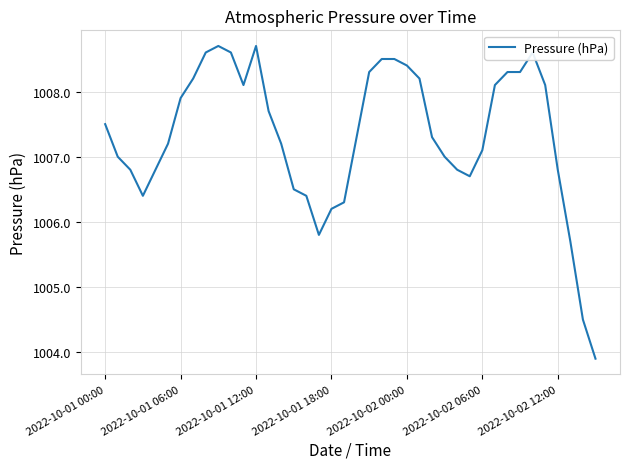

What is the minimum value shown in the chart?

1003.9